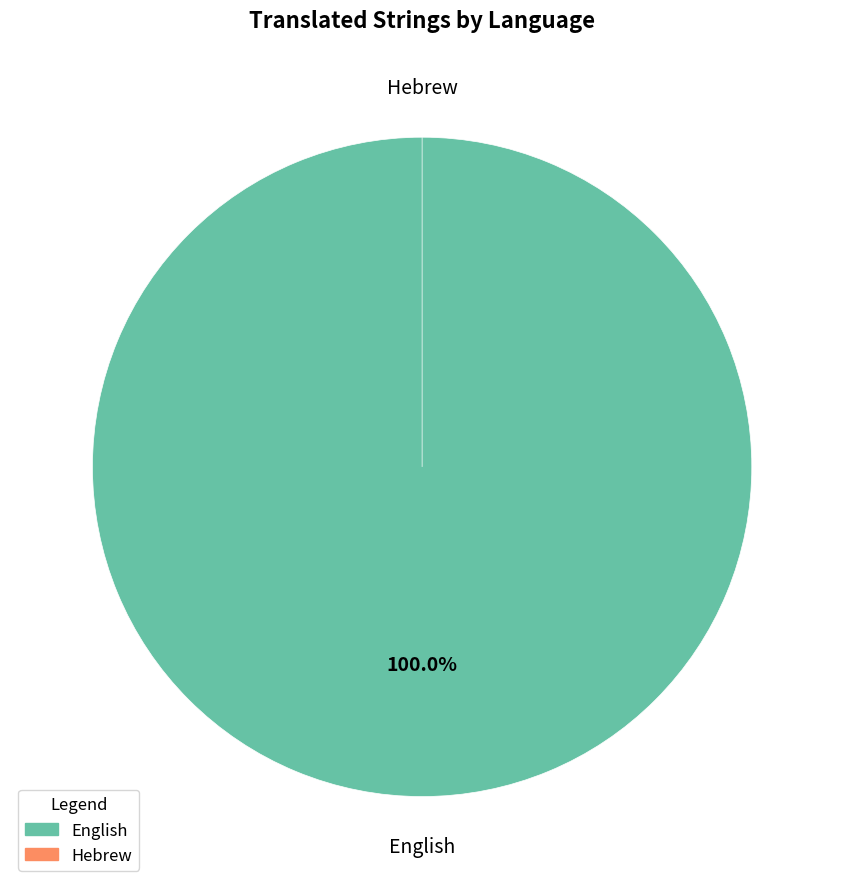

What portion of the pie excludes Hebrew?

100.0%